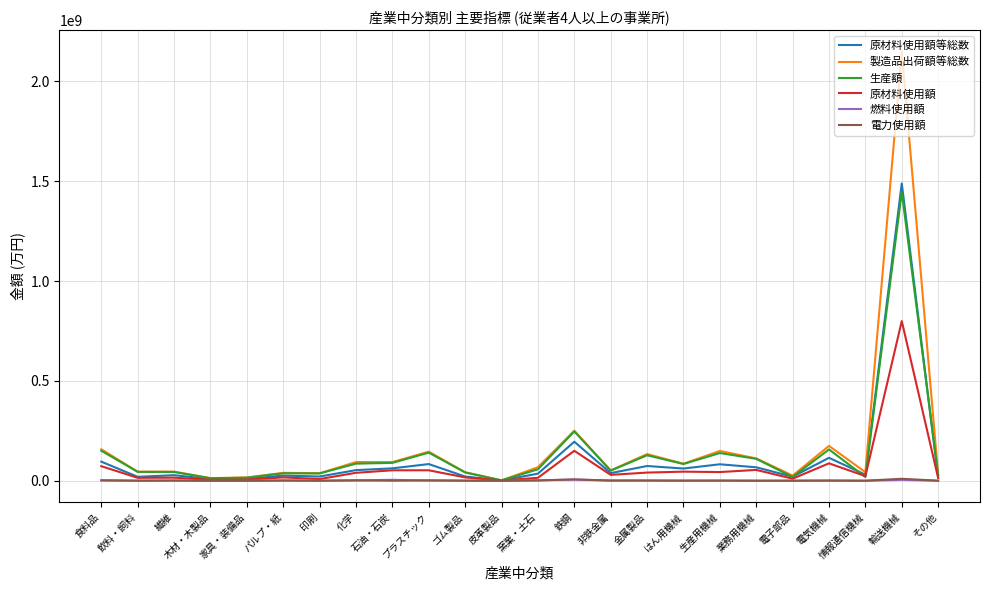

Which series has the widest spread of values?

製造品出荷額等総数